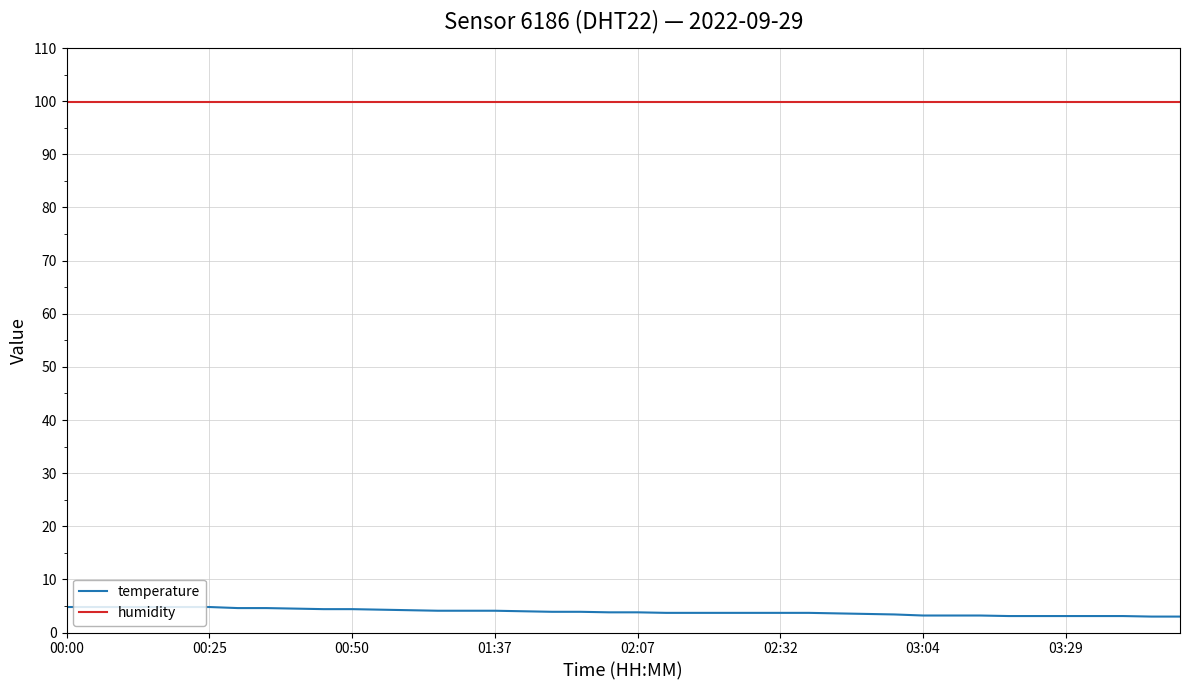

Rank the series by their maximum value, from lowest to highest.

temperature, humidity